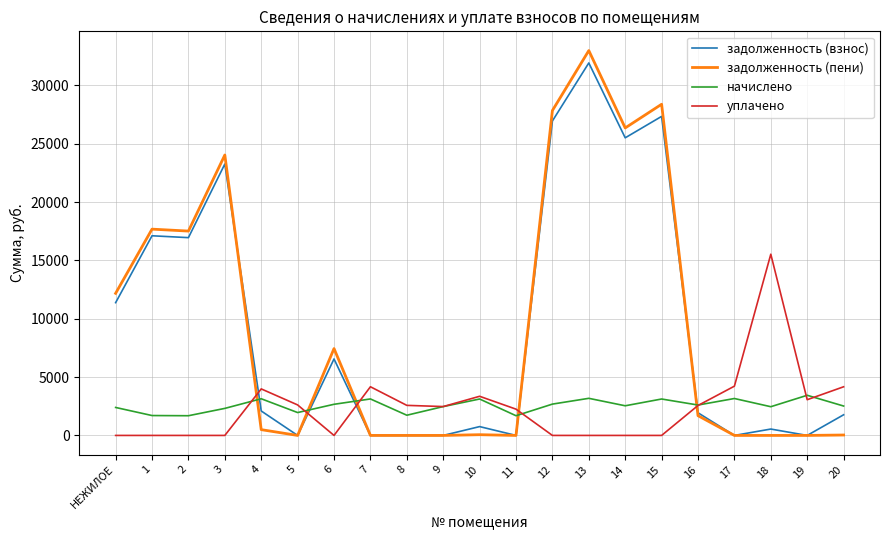

How many values in the уплачено series are below 2474?

10